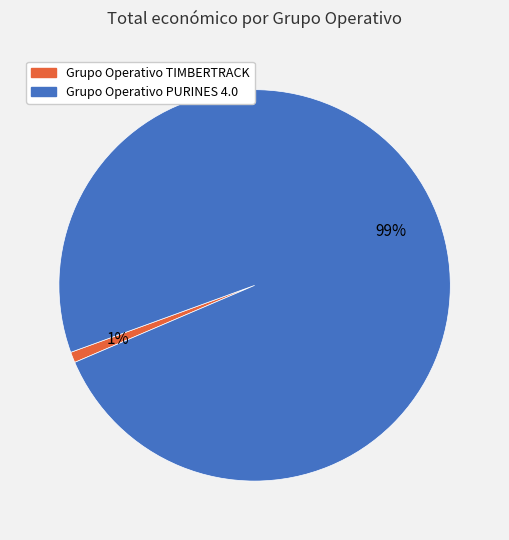

What percentage is the Grupo Operativo PURINES 4.0 slice, to the nearest percent?

99%